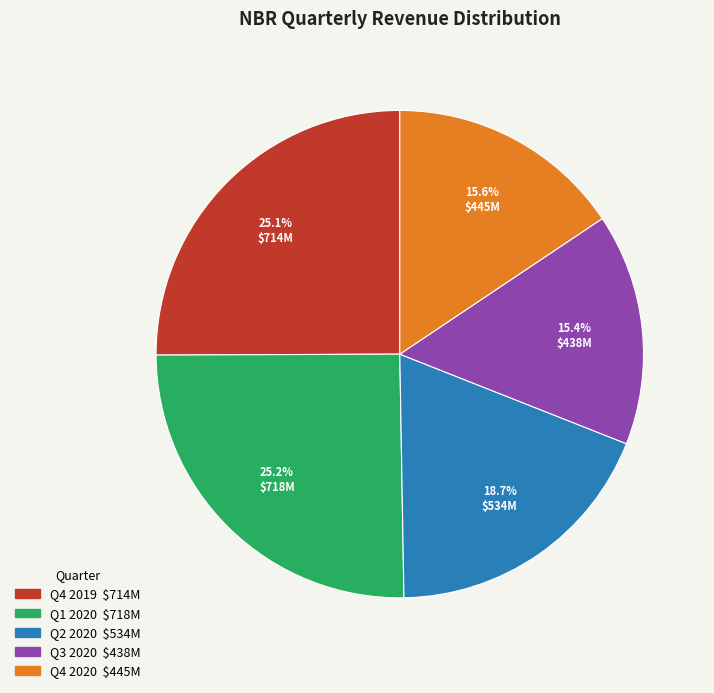

To the nearest percent, what portion does Q4 2020 represent?

16%